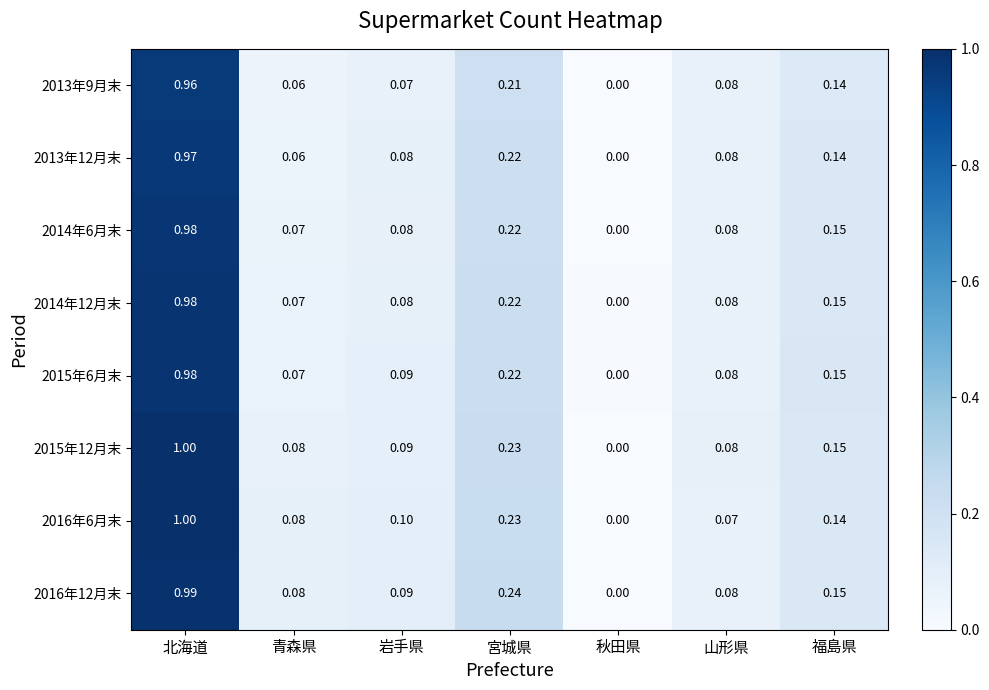

Which series changed the most between 北海道 and 福島県?

2016年6月末